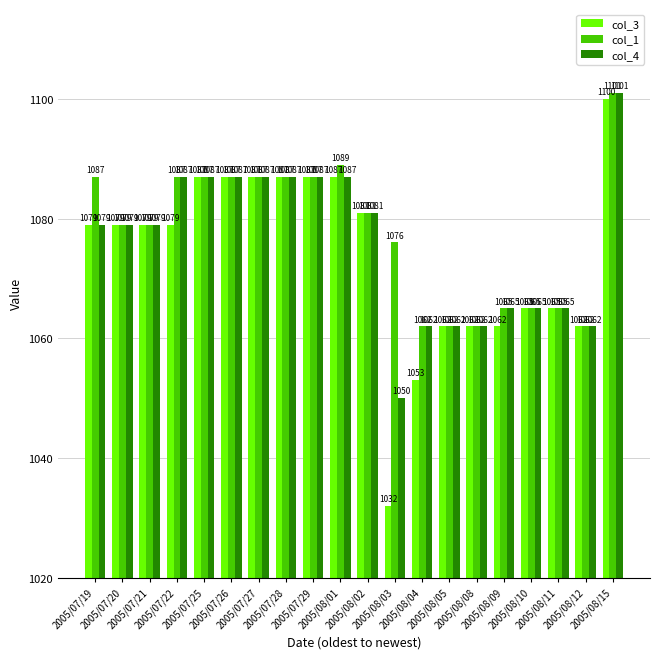

Reading left to right, what are all the values shown in this chart?

col_3: 2005/07/19=1079	2005/07/20=1079	2005/07/21=1079	2005/07/22=1079	2005/07/25=1087	2005/07/26=1087	2005/07/27=1087	2005/07/28=1087	2005/07/29=1087	2005/08/01=1087	2005/08/02=1081	2005/08/03=1032	2005/08/04=1053	2005/08/05=1062	2005/08/08=1062	2005/08/09=1062	2005/08/10=1065	2005/08/11=1065	2005/08/12=1062	2005/08/15=1100
col_1: 2005/07/19=1087	2005/07/20=1079	2005/07/21=1079	2005/07/22=1087	2005/07/25=1087	2005/07/26=1087	2005/07/27=1087	2005/07/28=1087	2005/07/29=1087	2005/08/01=1089	2005/08/02=1081	2005/08/03=1076	2005/08/04=1062	2005/08/05=1062	2005/08/08=1062	2005/08/09=1065	2005/08/10=1065	2005/08/11=1065	2005/08/12=1062	2005/08/15=1101
col_4: 2005/07/19=1079	2005/07/20=1079	2005/07/21=1079	2005/07/22=1087	2005/07/25=1087	2005/07/26=1087	2005/07/27=1087	2005/07/28=1087	2005/07/29=1087	2005/08/01=1087	2005/08/02=1081	2005/08/03=1050	2005/08/04=1062	2005/08/05=1062	2005/08/08=1062	2005/08/09=1065	2005/08/10=1065	2005/08/11=1065	2005/08/12=1062	2005/08/15=1101